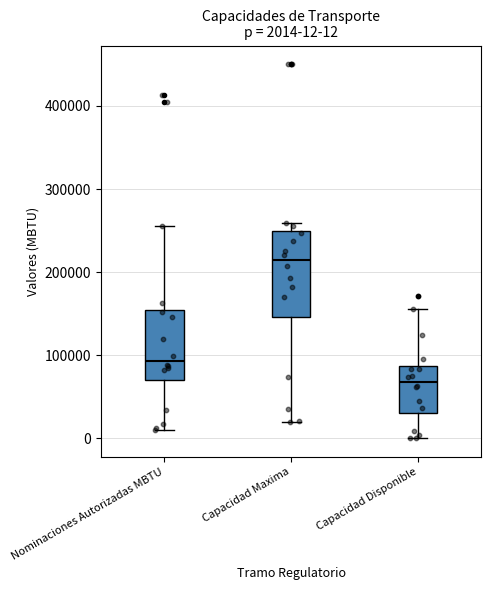

Comparing the boxes themselves (not the whiskers), which one is the tallest?

Capacidad Maxima